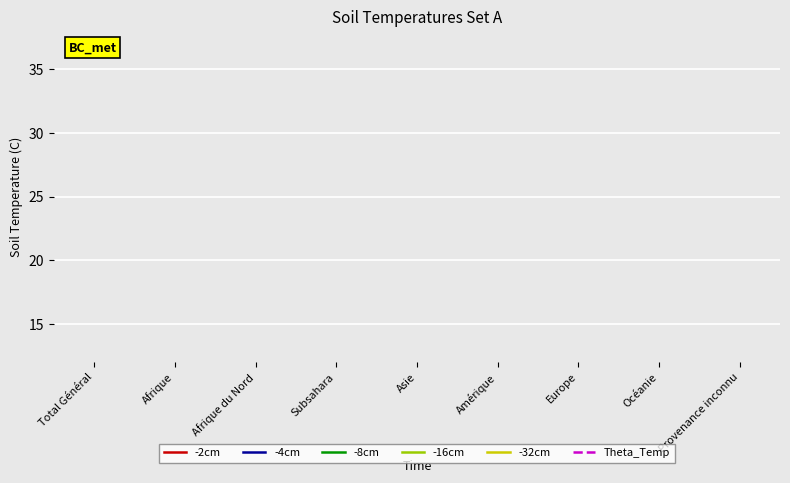

What position from the left is Afrique?

2